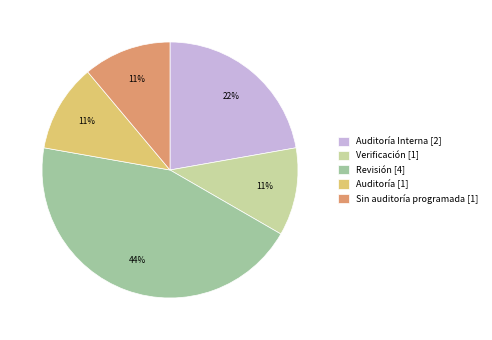

True or false: Sin auditoría programada [1] accounts for 1% of the total.

False